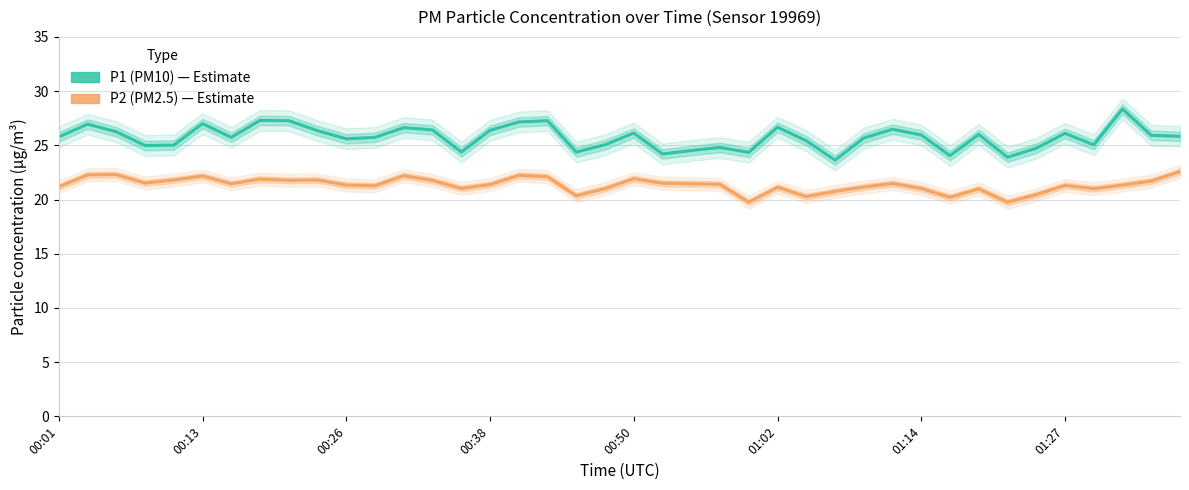

What are all the series names shown in the legend?

P1 (PM10), P2 (PM2.5)